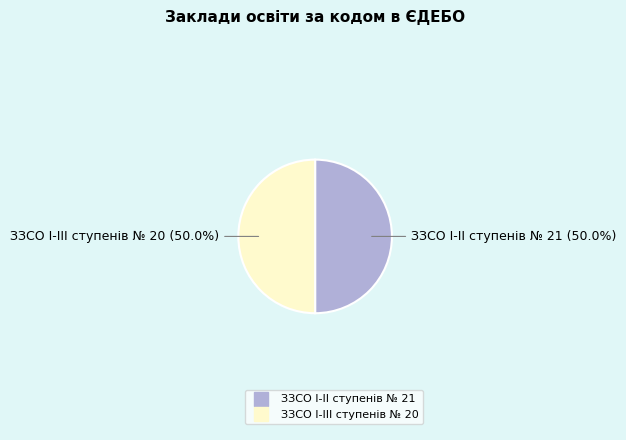

What is the ratio of the value at ЗЗСО І-ІІІ ступенів № 20 to the value at ЗЗСО І-ІІ ступенів № 21?

1.0